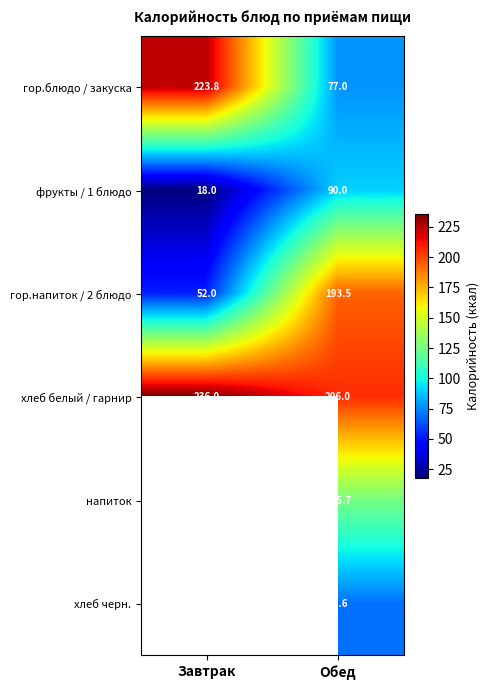

What value does the хлеб белый / гарнир series have at Завтрак?

236.0